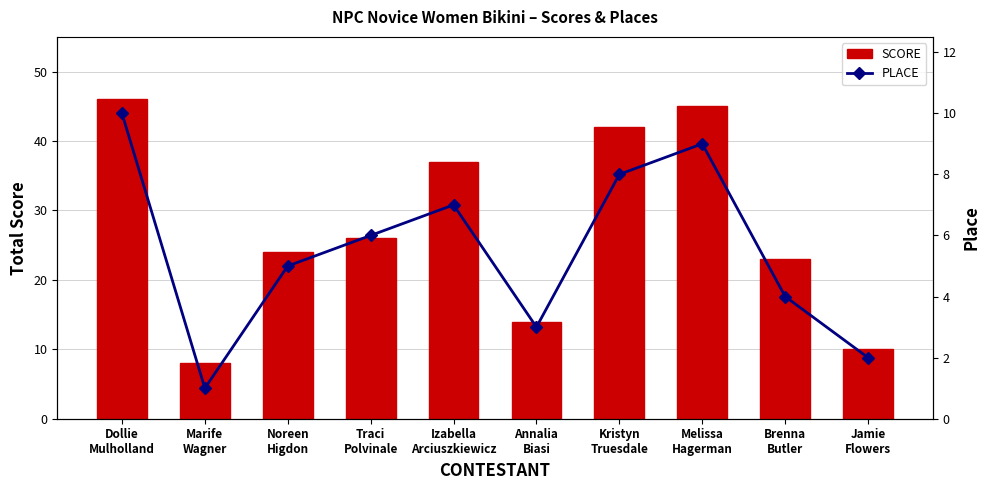

Which has a higher value, Melissa
Hagerman or Brenna
Butler?

Melissa
Hagerman